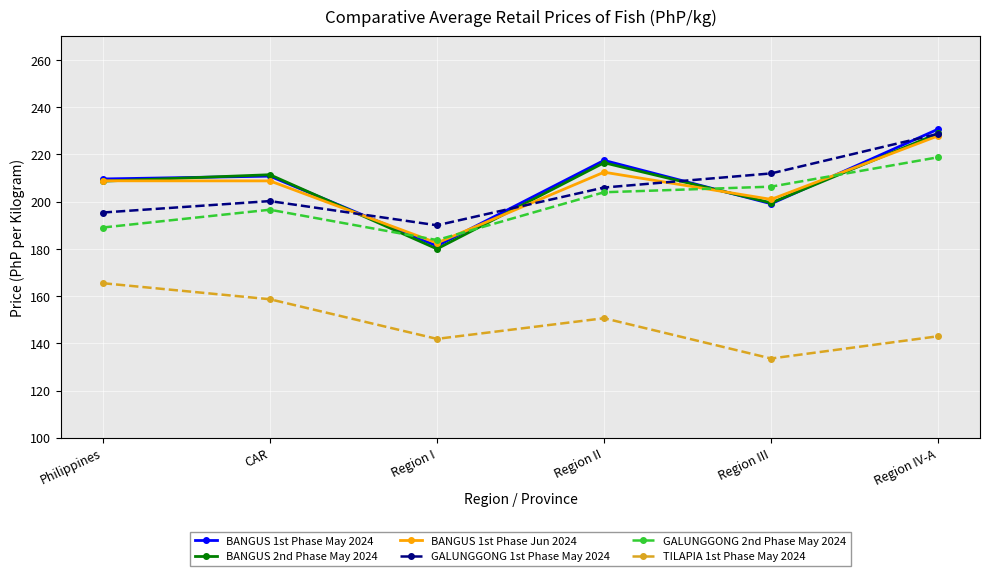

After their last crossing, which series has the higher values: BANGUS 1st Phase Jun 2024 or BANGUS 1st Phase May 2024?

BANGUS 1st Phase May 2024